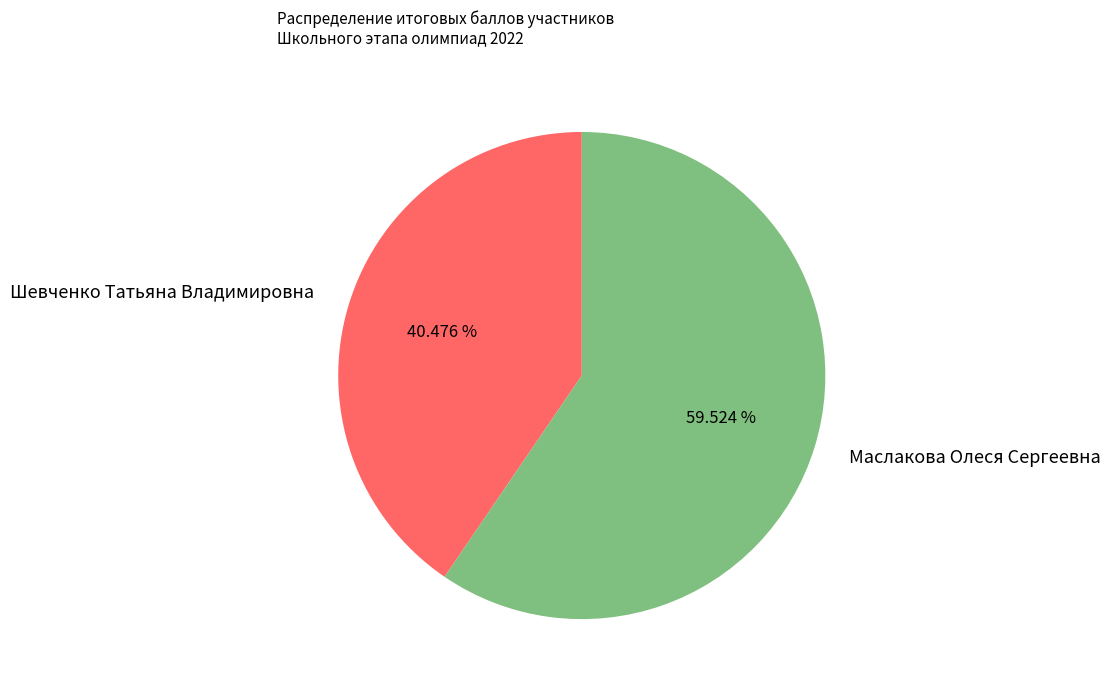

Rank the categories by value from highest to lowest.

Маслакова Олеся Сергеевна, Шевченко Татьяна Владимировна